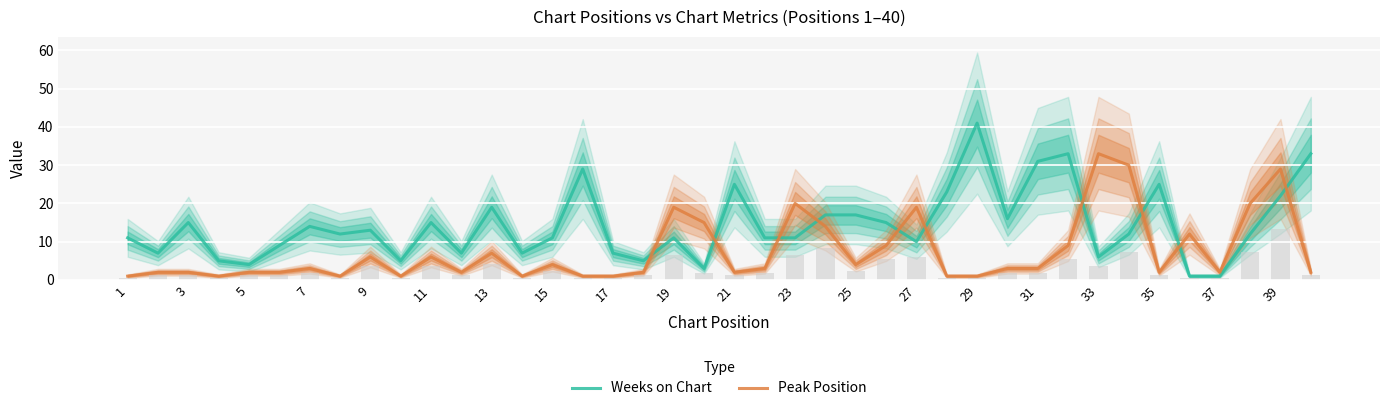

The value of Peak Position at 35 is 2. True or false?

True